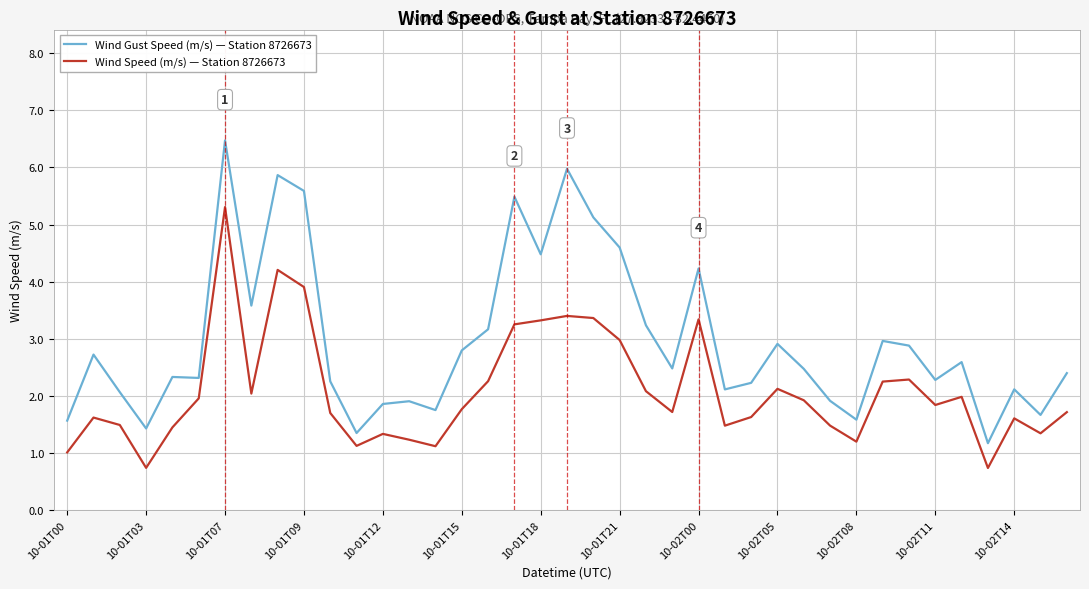

Which series has the largest range (max minus min)?

Wind Gust Speed (m/s) — Station 8726673